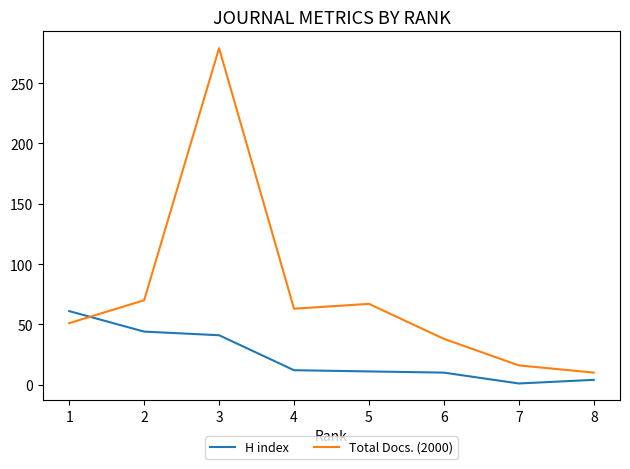

In Total Docs. (2000), how many points are lower than both neighbors (excluding endpoints)?

1